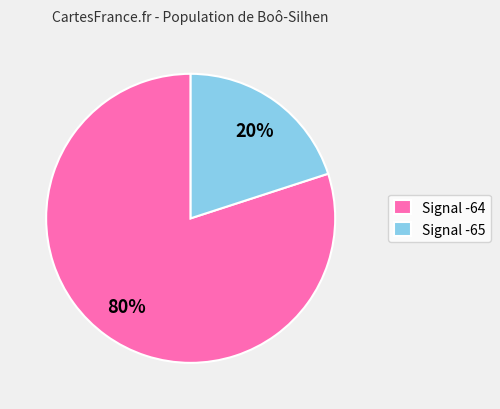

True or false: Signal -64 accounts for 88% of the total.

False